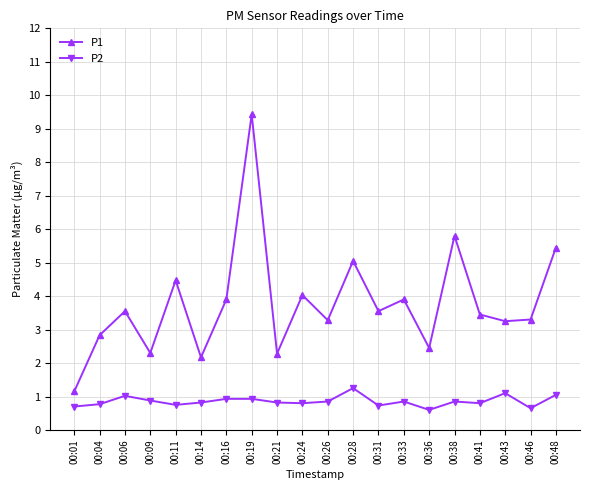

True or false: P2 and P1 cross at least once.

False